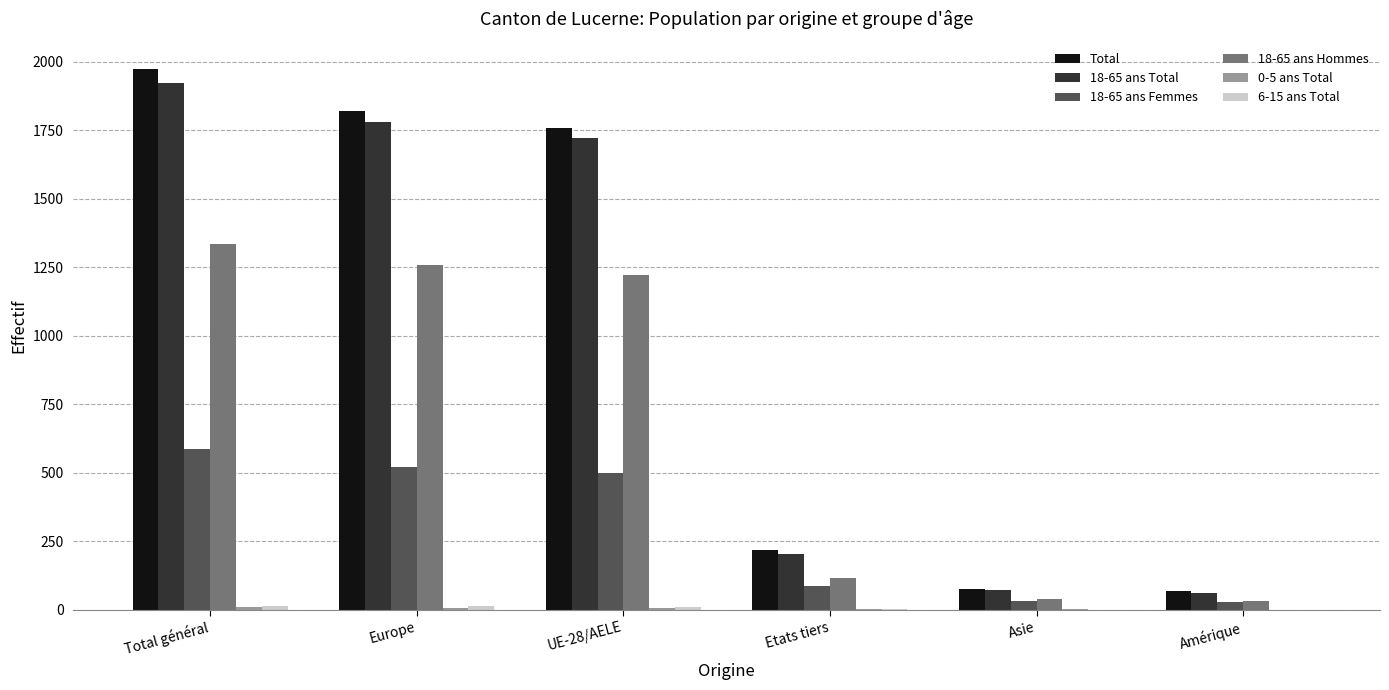

Which series has the largest total across all categories?

Total